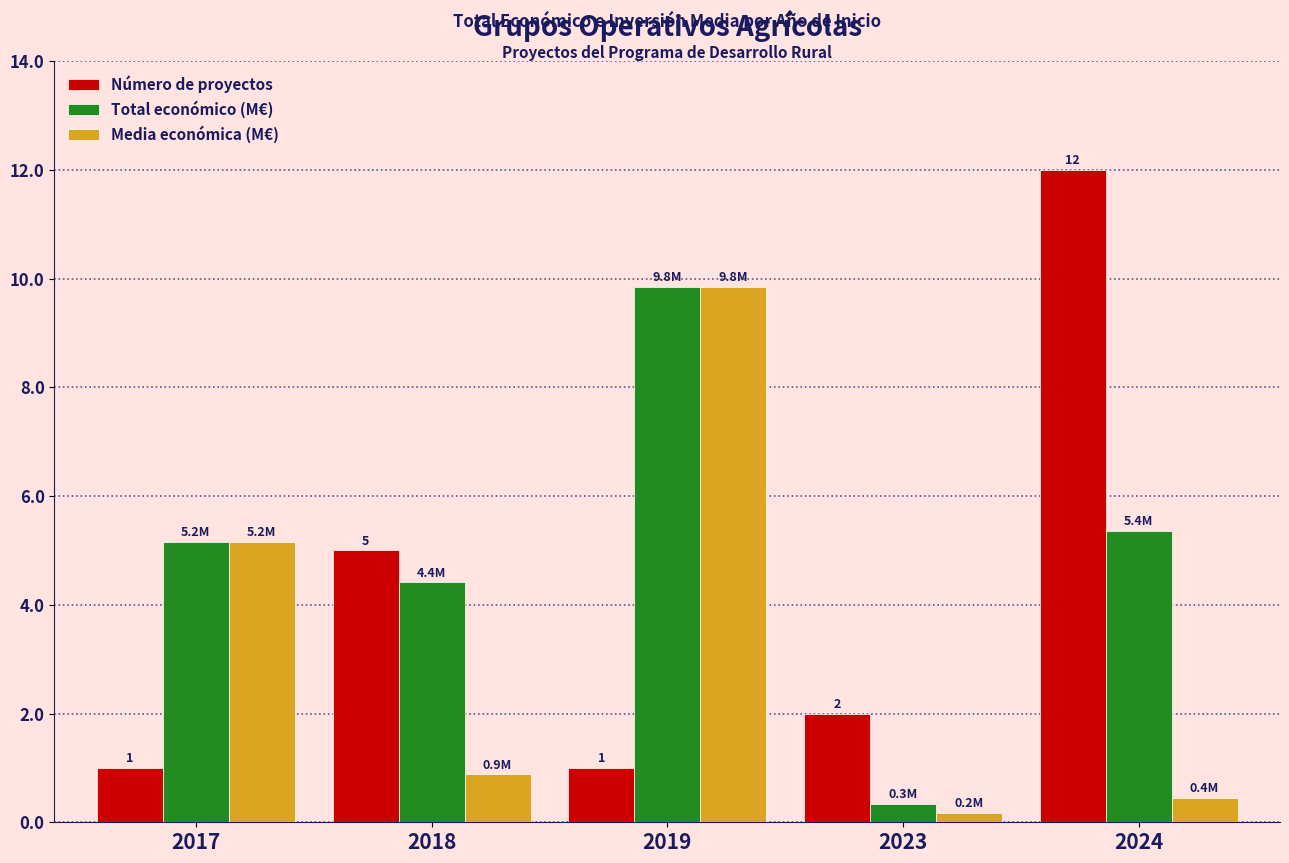

What is the average value of the Total económico (M€) series?

5.0